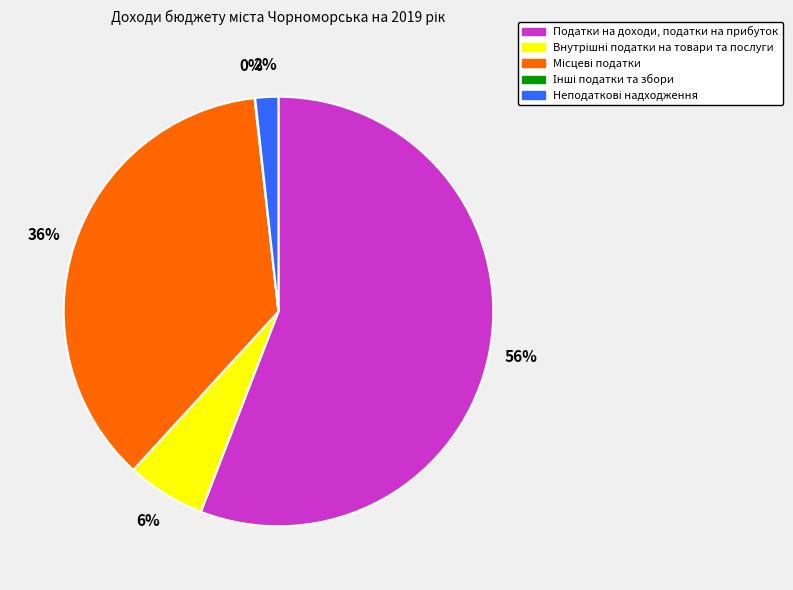

Which slice is the largest?

Податки на доходи, податки на прибуток